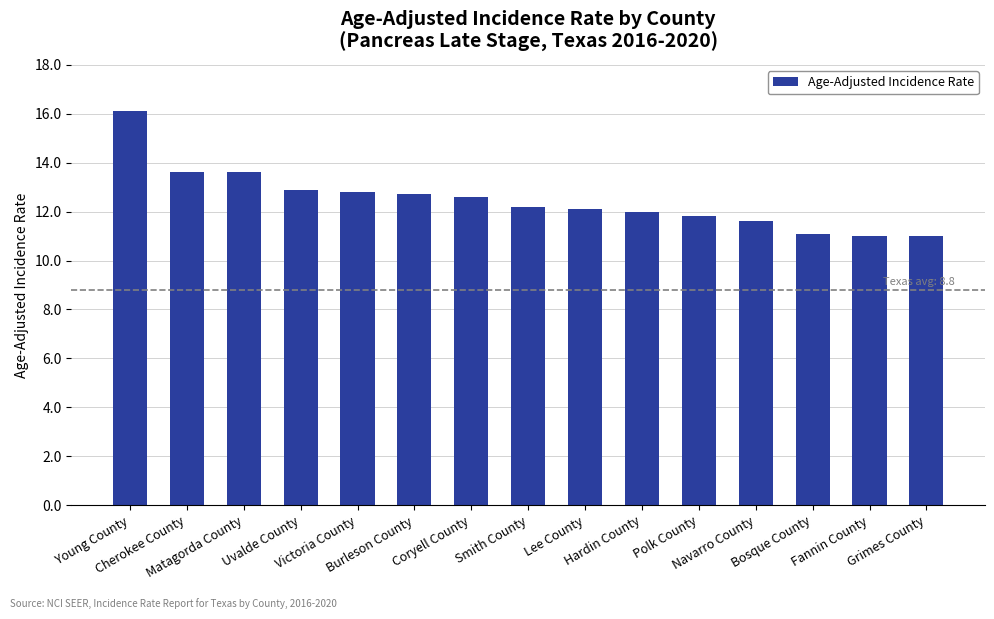

What is the label of the 4th bar from the right?

Navarro County